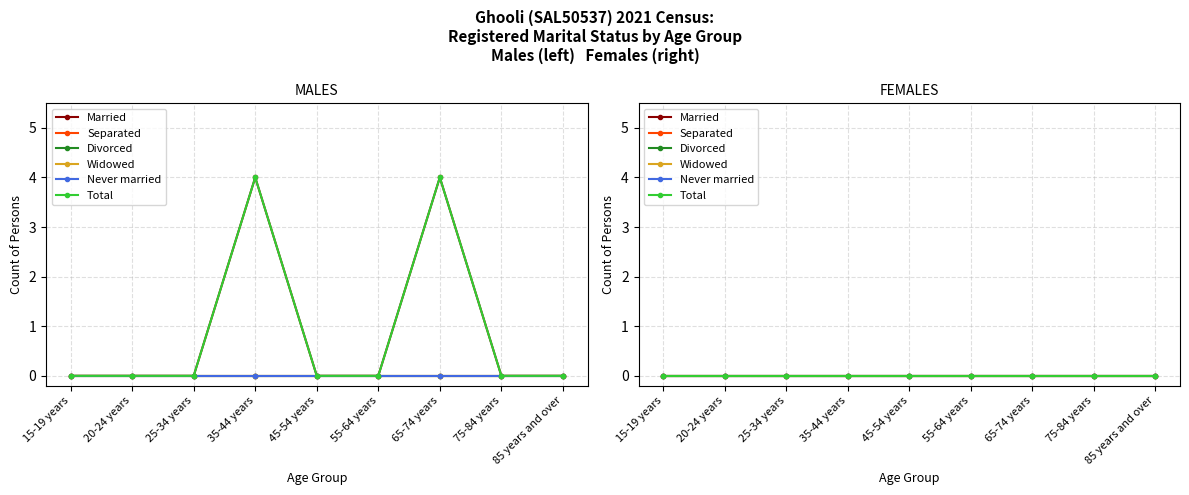

What is the difference between the maximum and minimum values in the Total series?

4